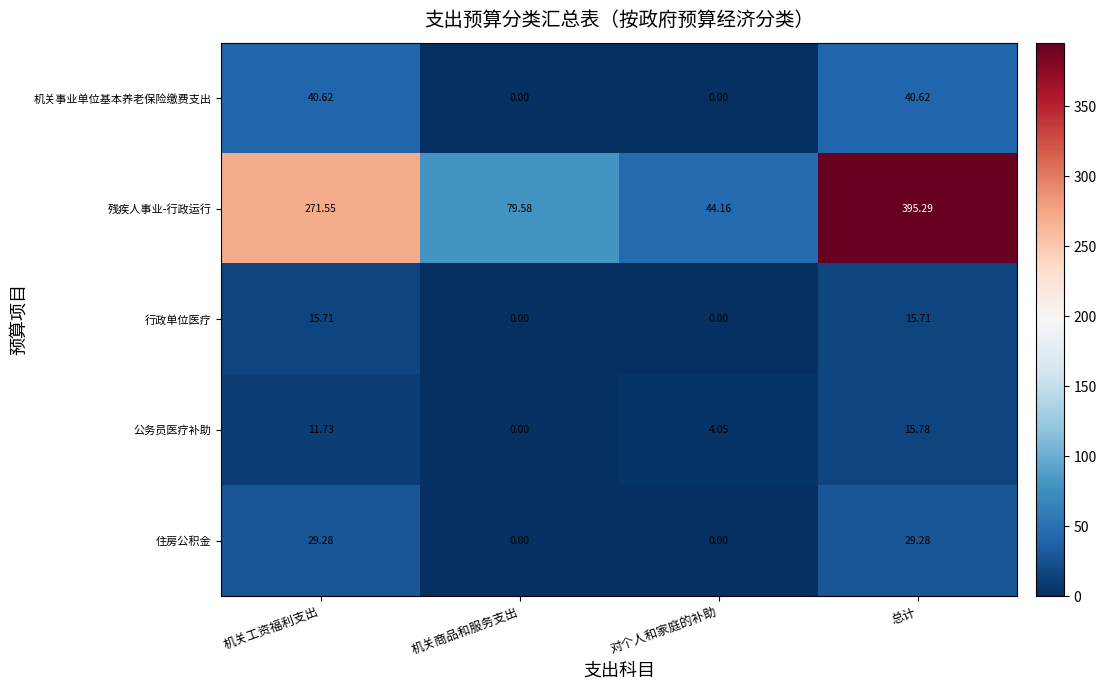

Rank the series at 总计 from lowest to highest value.

行政单位医疗, 公务员医疗补助, 住房公积金, 机关事业单位基本养老保险缴费支出, 残疾人事业-行政运行